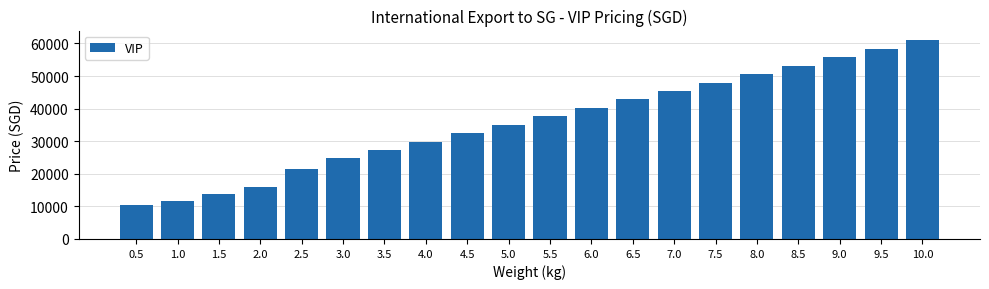

Reading left to right, list all the values displayed in this chart.

10400	11500	13700	15900	21400	24700	27300	29900	32500	35000	37700	40200	42800	45400	48000	50500	53200	55700	58300	60900